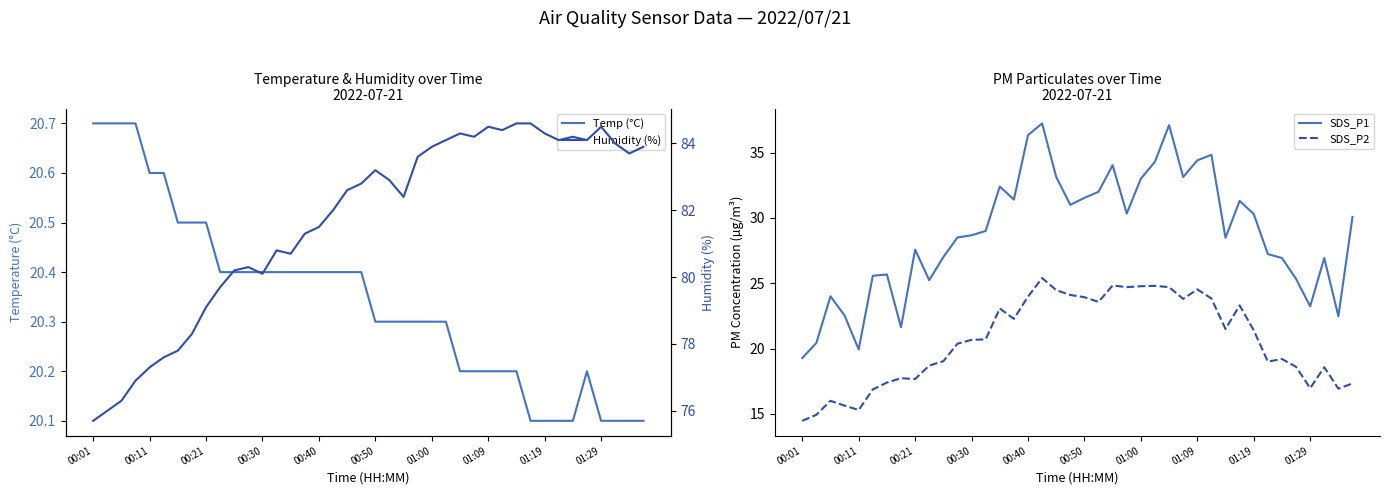

At how many categories does at least one series exceed 69?

40